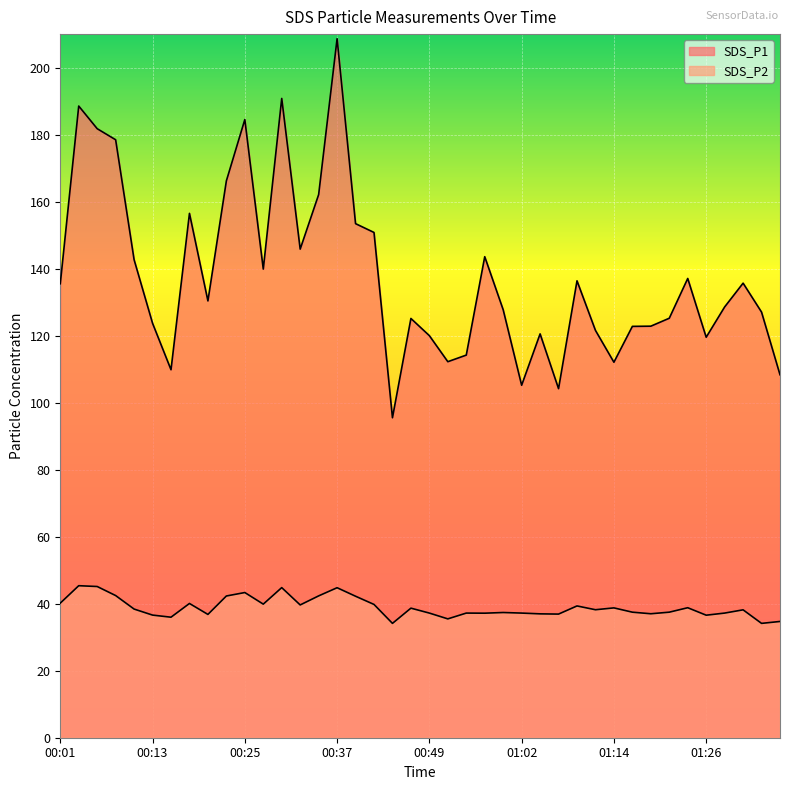

What is the total value across all series at 00:47?

163.8